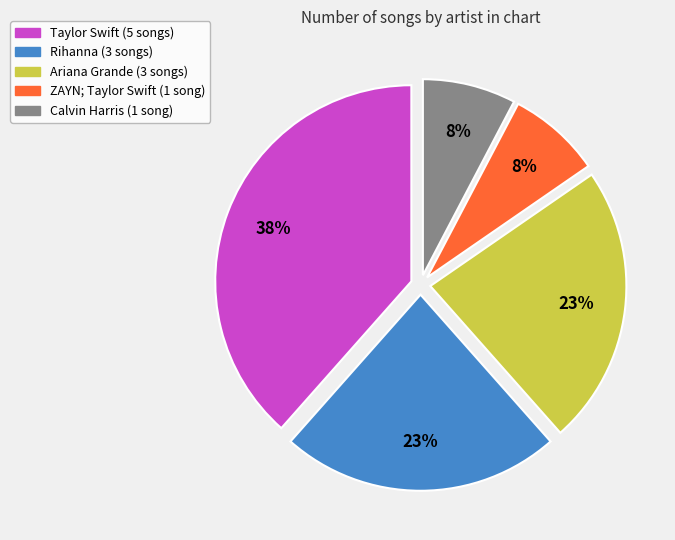

Does Calvin Harris represent more than half of the total?

No